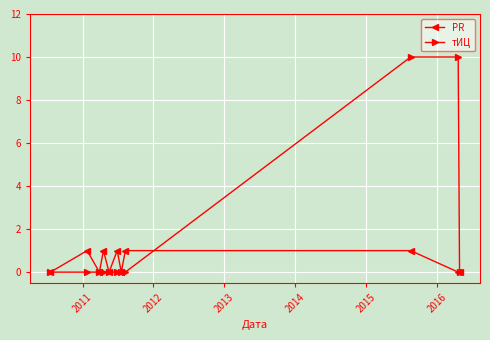

Reading right to left, transcribe all the data shown in this chart.

PR: 0	0	1	1	0	1	0	1	0	1	0
тИЦ: 0	10	10	0	0	0	0	0	0	0	0